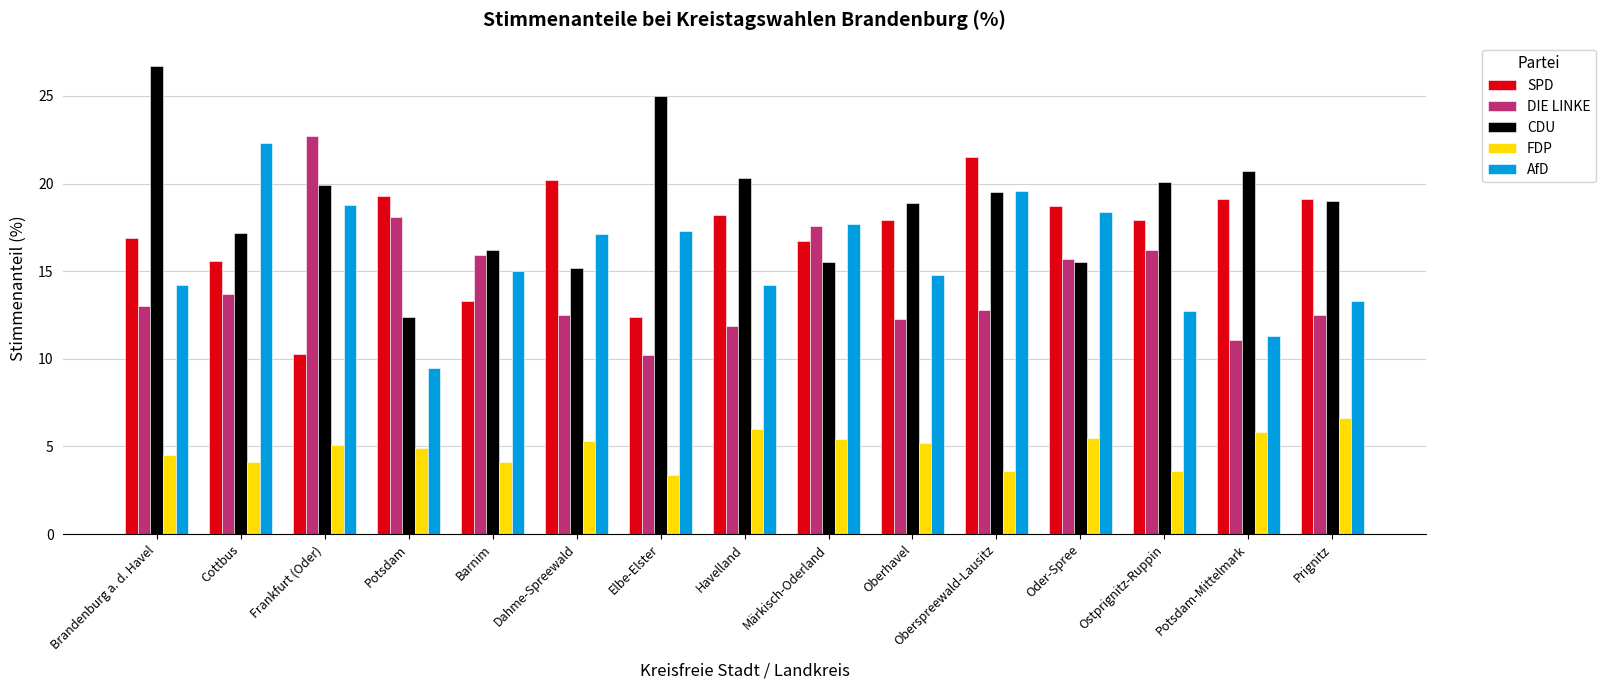

At Potsdam, list the series in order from smallest to largest.

FDP, AfD, CDU, DIE LINKE, SPD